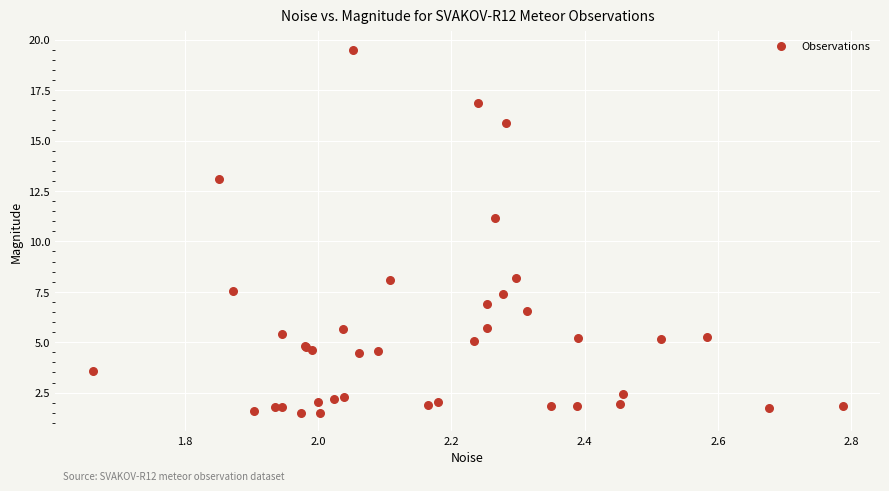

What Y value in the scatter plot is closest to 10?

11.2